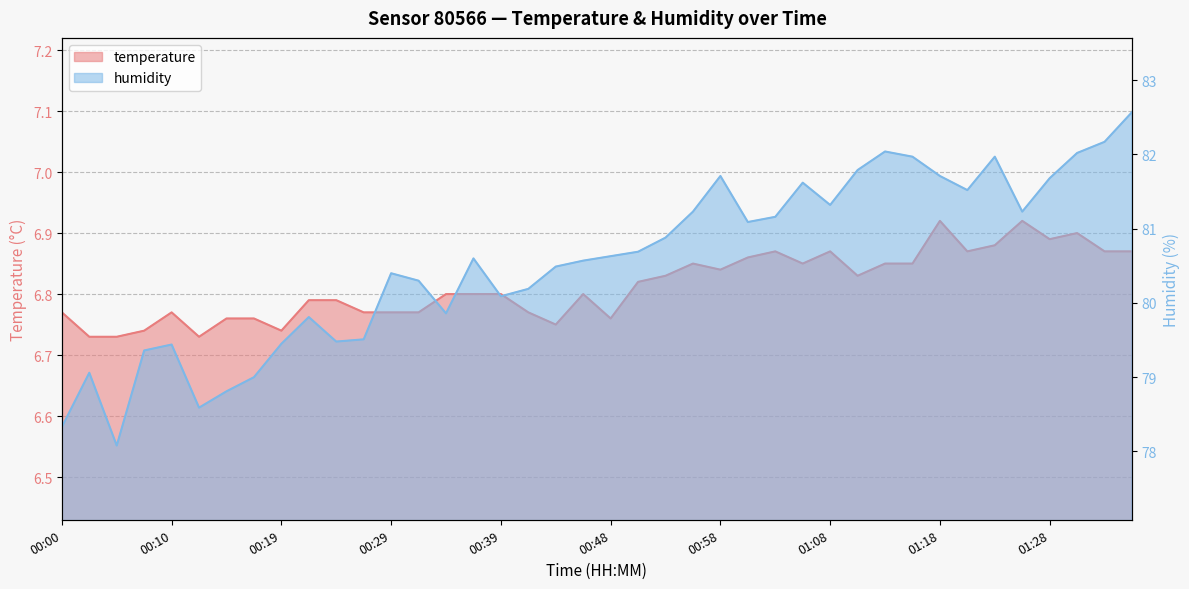

How many series are shown in this chart?

2